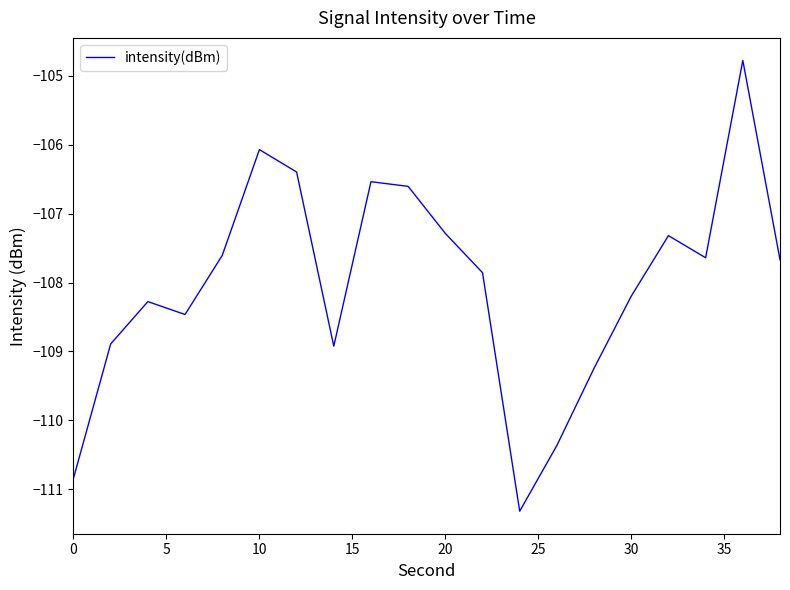

What is the maximum value shown in the chart?

-104.8